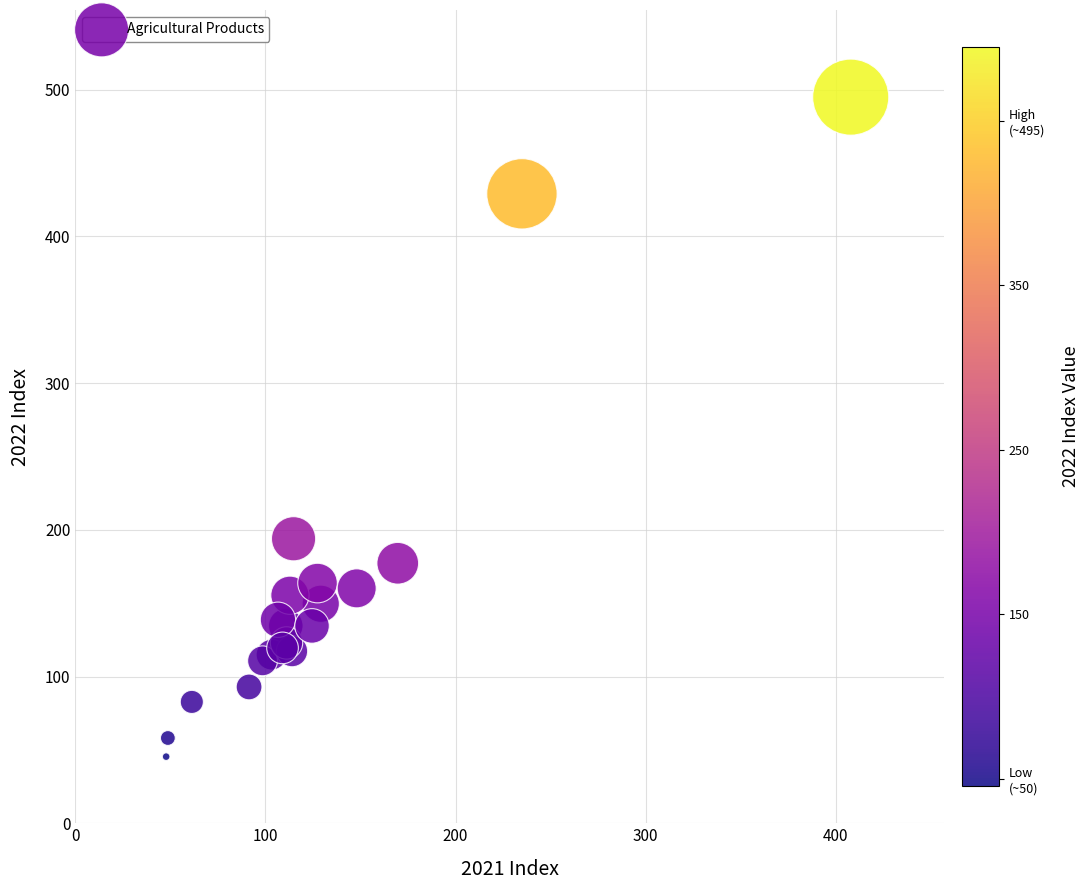

What Y value in the scatter plot is closest to 270?

193.9